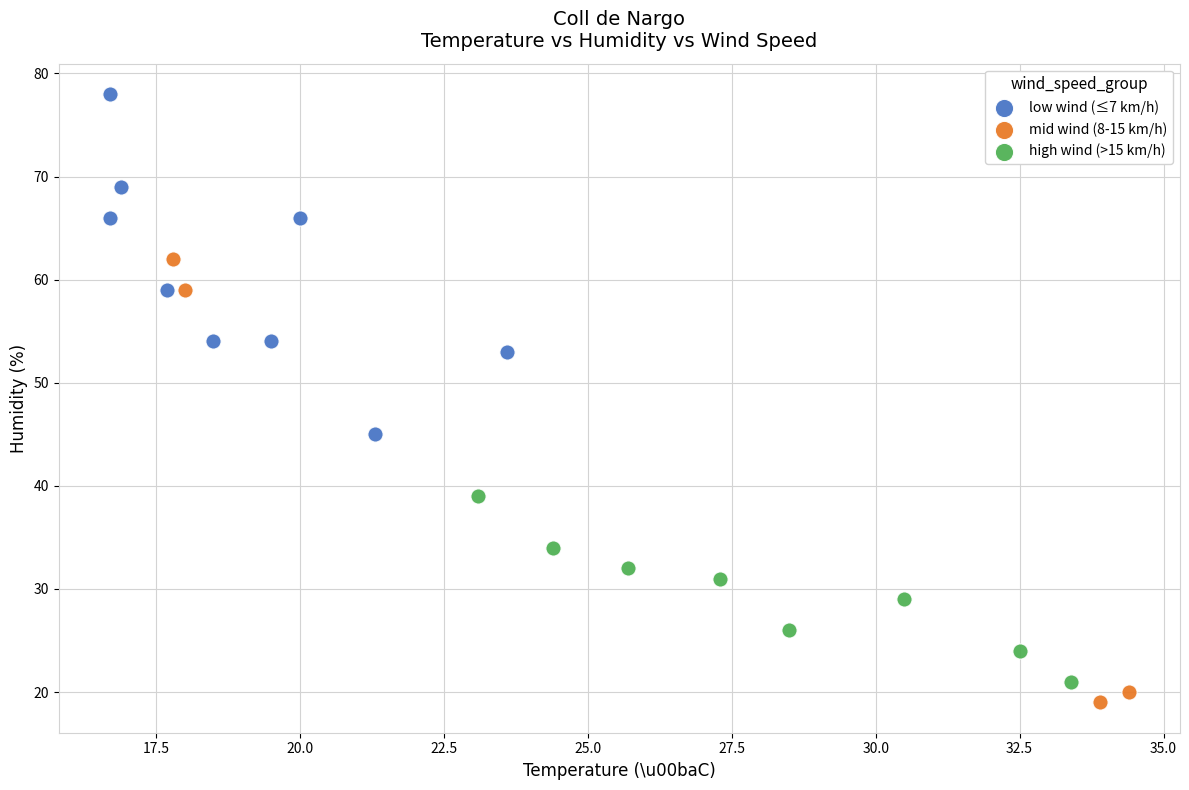

Which series has the largest Y range (max minus min)?

mid wind (8-15 km/h)